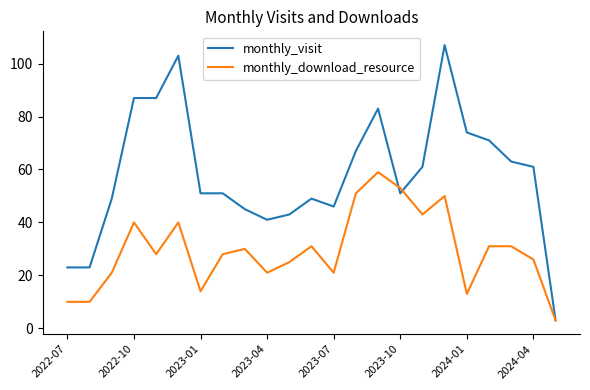

Rank the series by their maximum value, from lowest to highest.

monthly_download_resource, monthly_visit